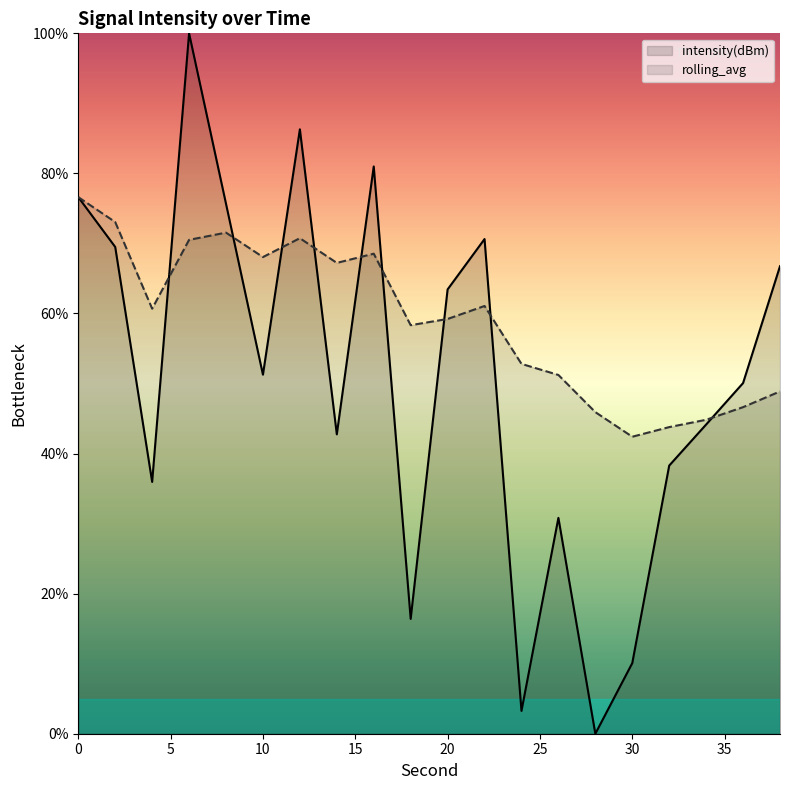

In intensity(dBm), how many points are lower than both neighbors (excluding endpoints)?

6